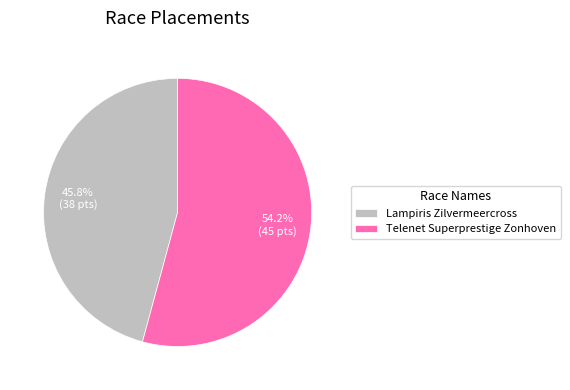

Which category has the smallest portion of the pie?

Lampiris Zilvermeercross